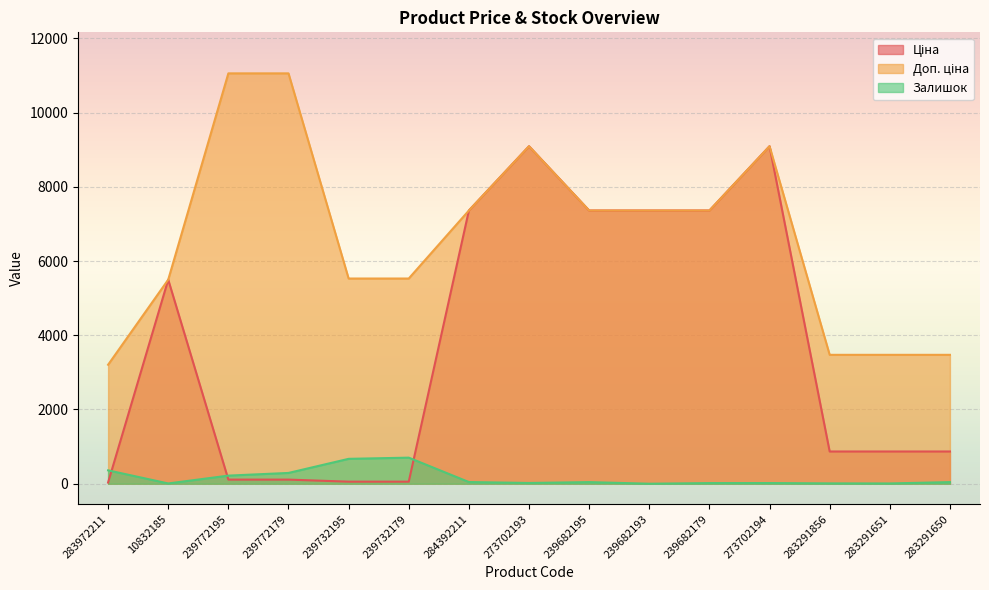

Which series has the widest spread of values?

Ціна